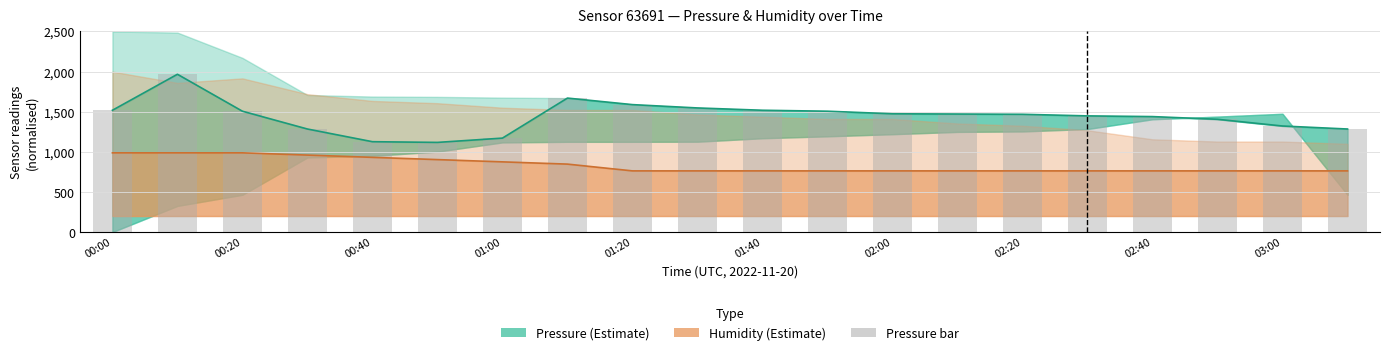

The value of pressure (mid) at 11 is 970.3. True or false?

False